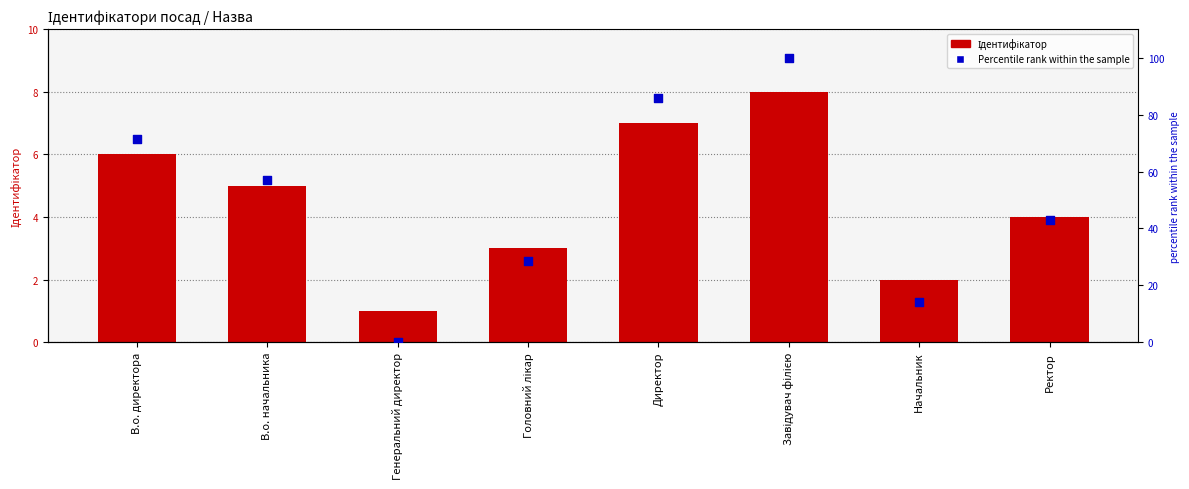

Which series has the largest Y range (max minus min)?

Percentile rank